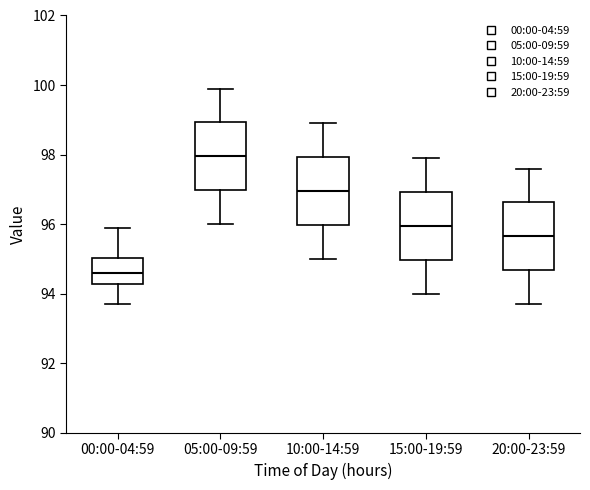

Reading left to right, transcribe this box plot: for each box, give where its median line is, the range the box spans, and where its two whiskers end, as read against the y-axis. The values are not printed on the chart, so give them approximately, as read against the axis.

00:00-04:59: median 94.6, box 94.2 to 95.0, whiskers 93.8 to 96.0
05:00-09:59: median 98.0, box 97.0 to 99.0, whiskers 96.0 to 100.0
10:00-14:59: median 97.0, box 96.0 to 98.0, whiskers 95.0 to 99.0
15:00-19:59: median 96.0, box 95.0 to 97.0, whiskers 94.0 to 98.0
20:00-23:59: median 95.6, box 94.6 to 96.6, whiskers 93.8 to 97.6